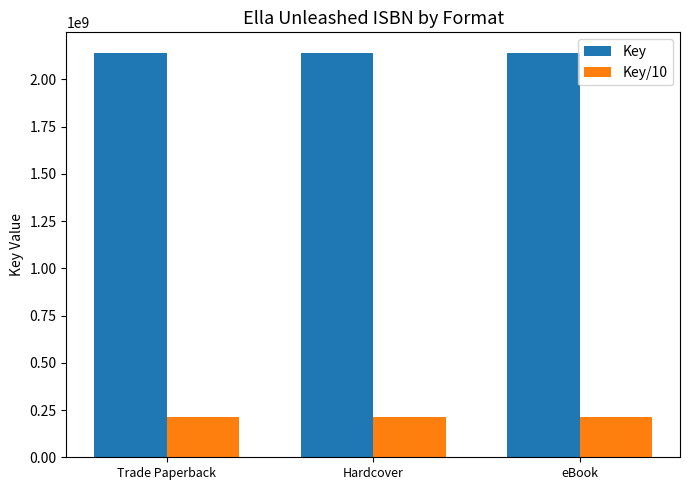

What is the greatest value displayed?

2141199132